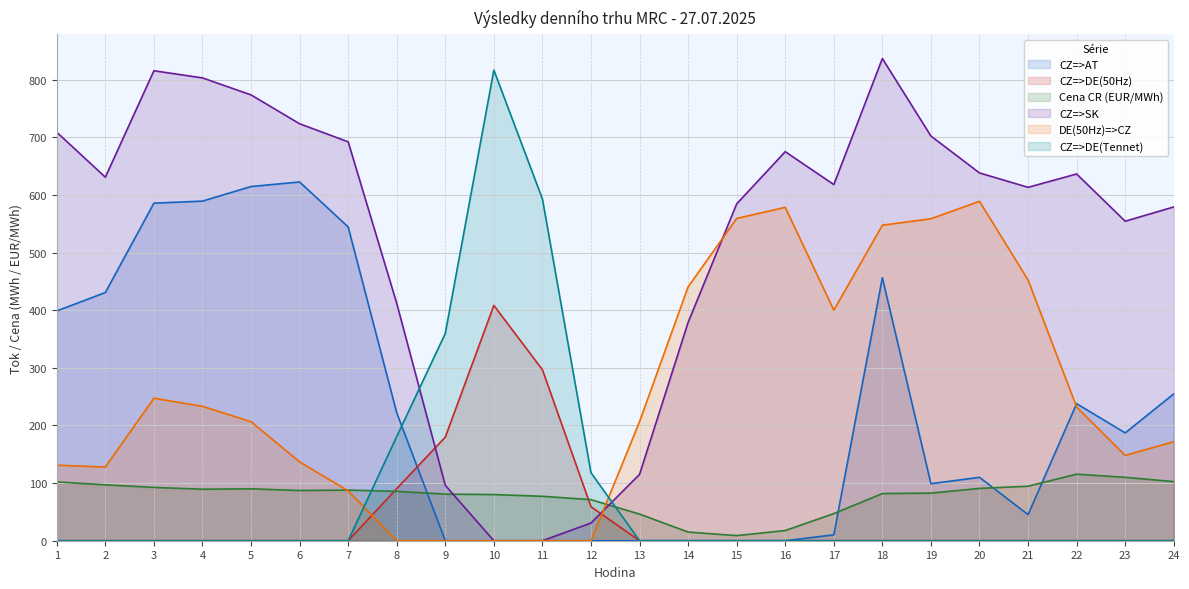

Which series changed the most between 14 and 24?

DE(50Hz)=>CZ